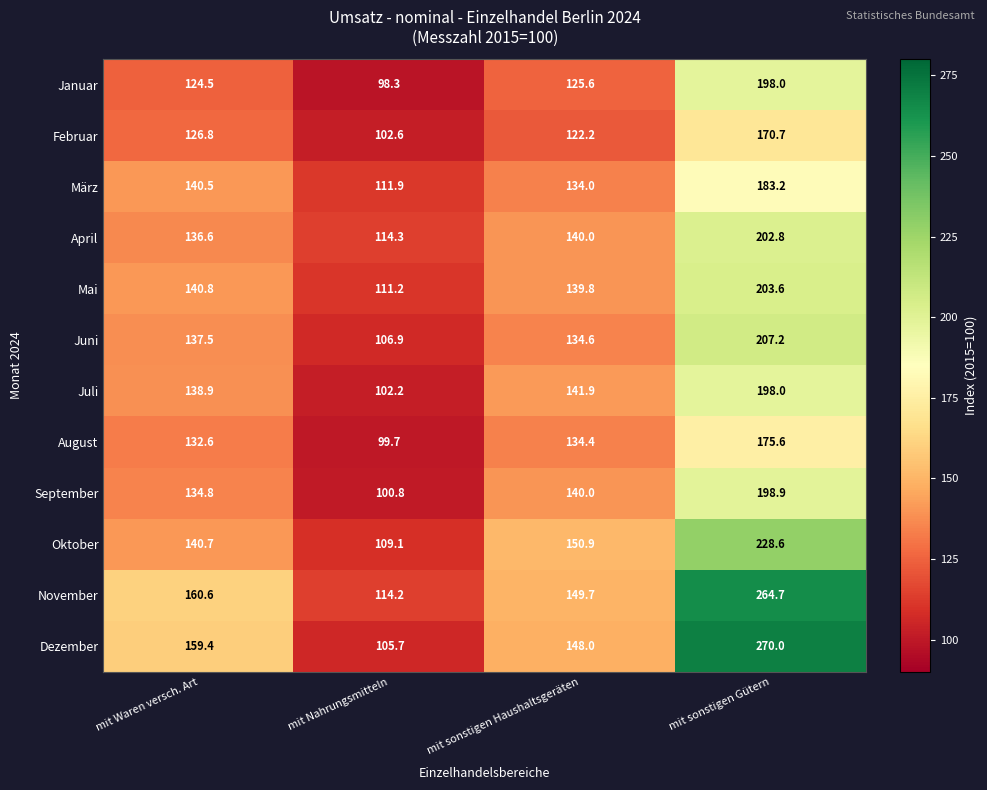

At which category is the sum across all series the highest?

mit sonstigen Gütern